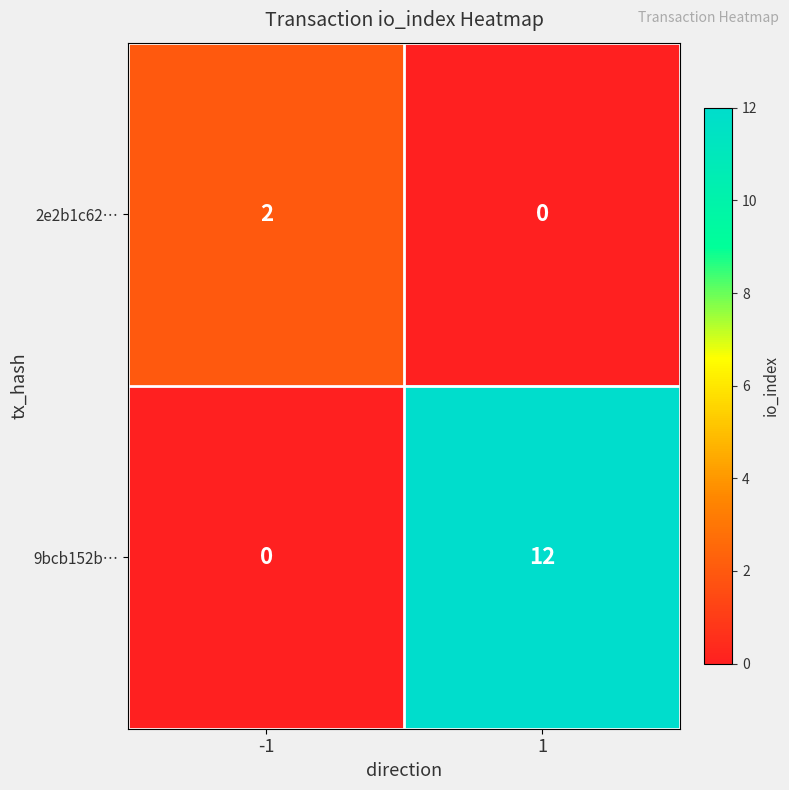

At which category is the sum across all series the highest?

1